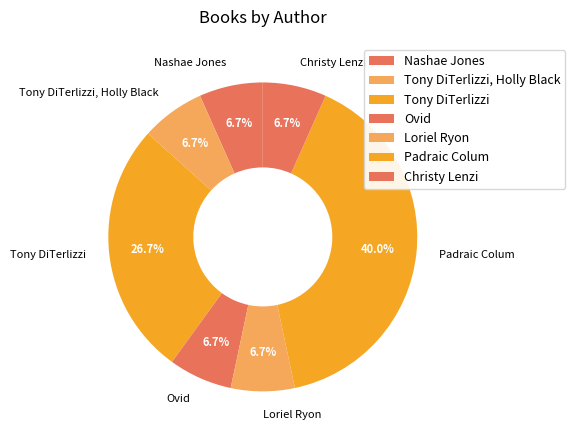

To the nearest percent, what is the combined percentage of Christy Lenzi and Tony DiTerlizzi?

33%